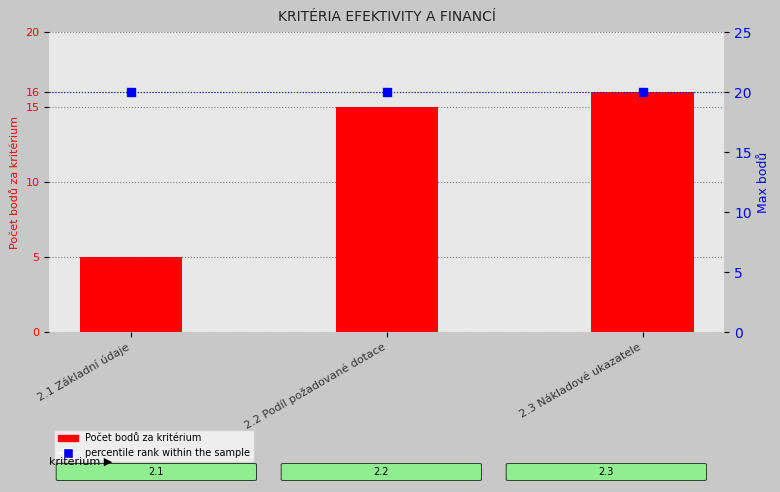

What is the value of the Počet bodů za kritérium bar at the 3rd from the left?

16